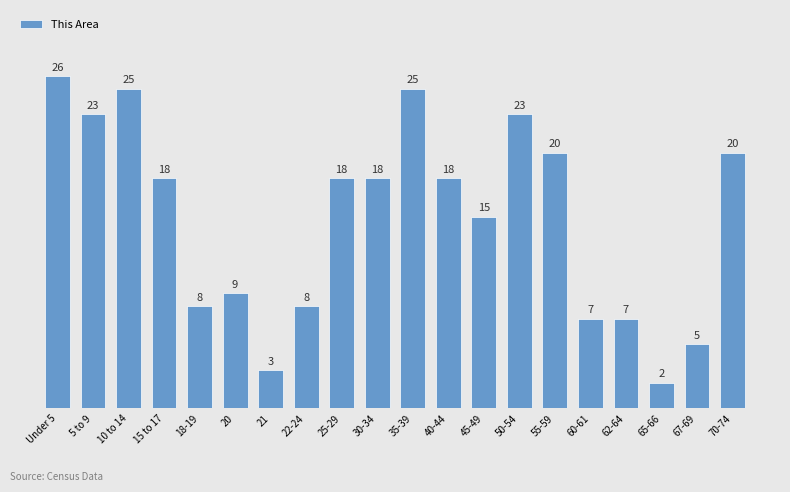

Is it true that the value at 18-19 is 3?

False